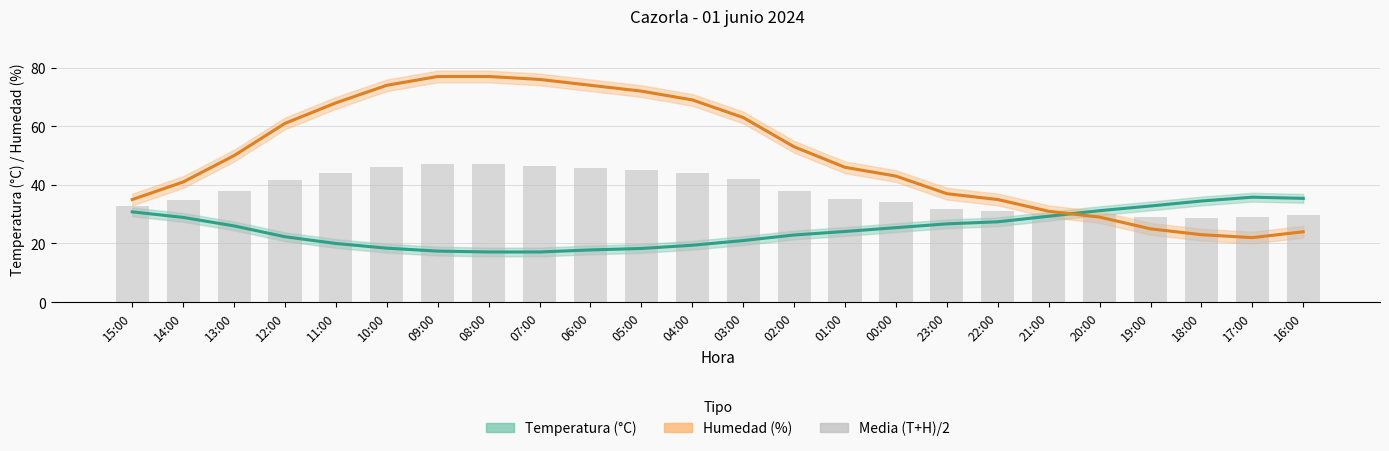

Rank the series by their maximum value, from lowest to highest.

Temperatura (°C), Media (T+H)/2, Humedad (%)